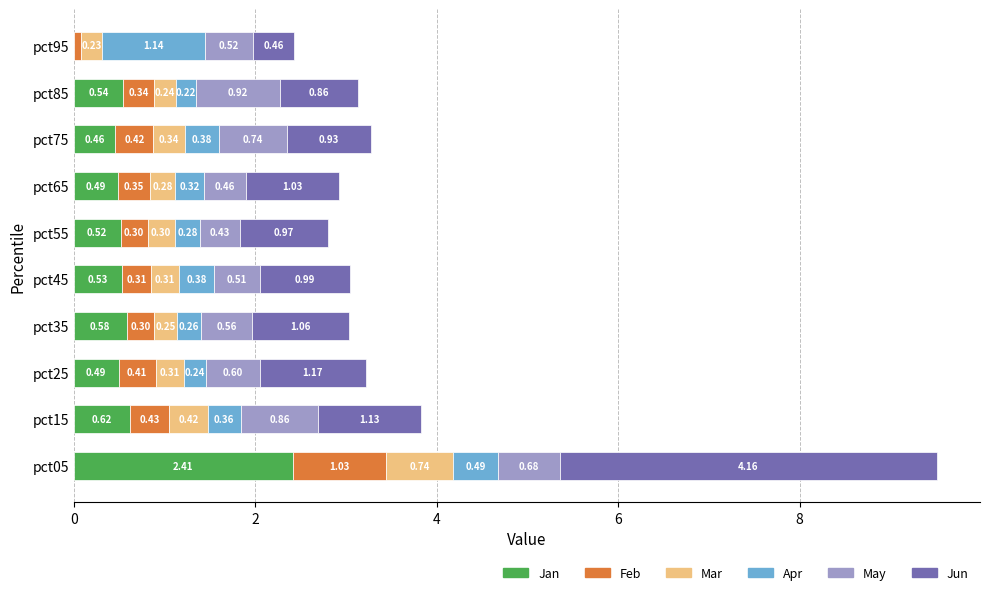

At which category is the sum across all series the highest?

pct05